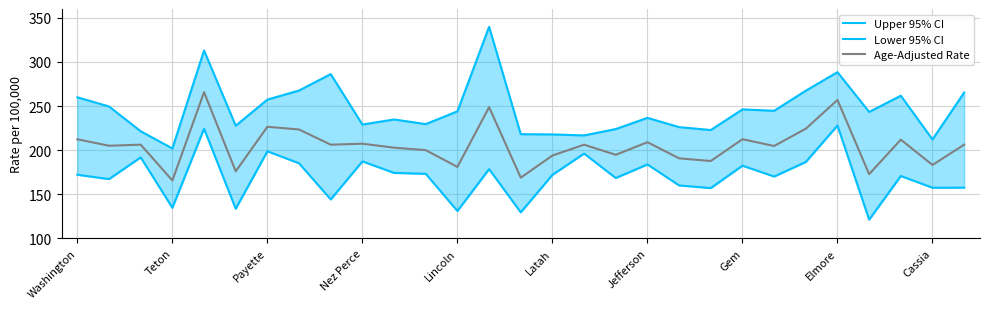

What is the approximate value of Age-Adjusted Rate at Latah?

193.9